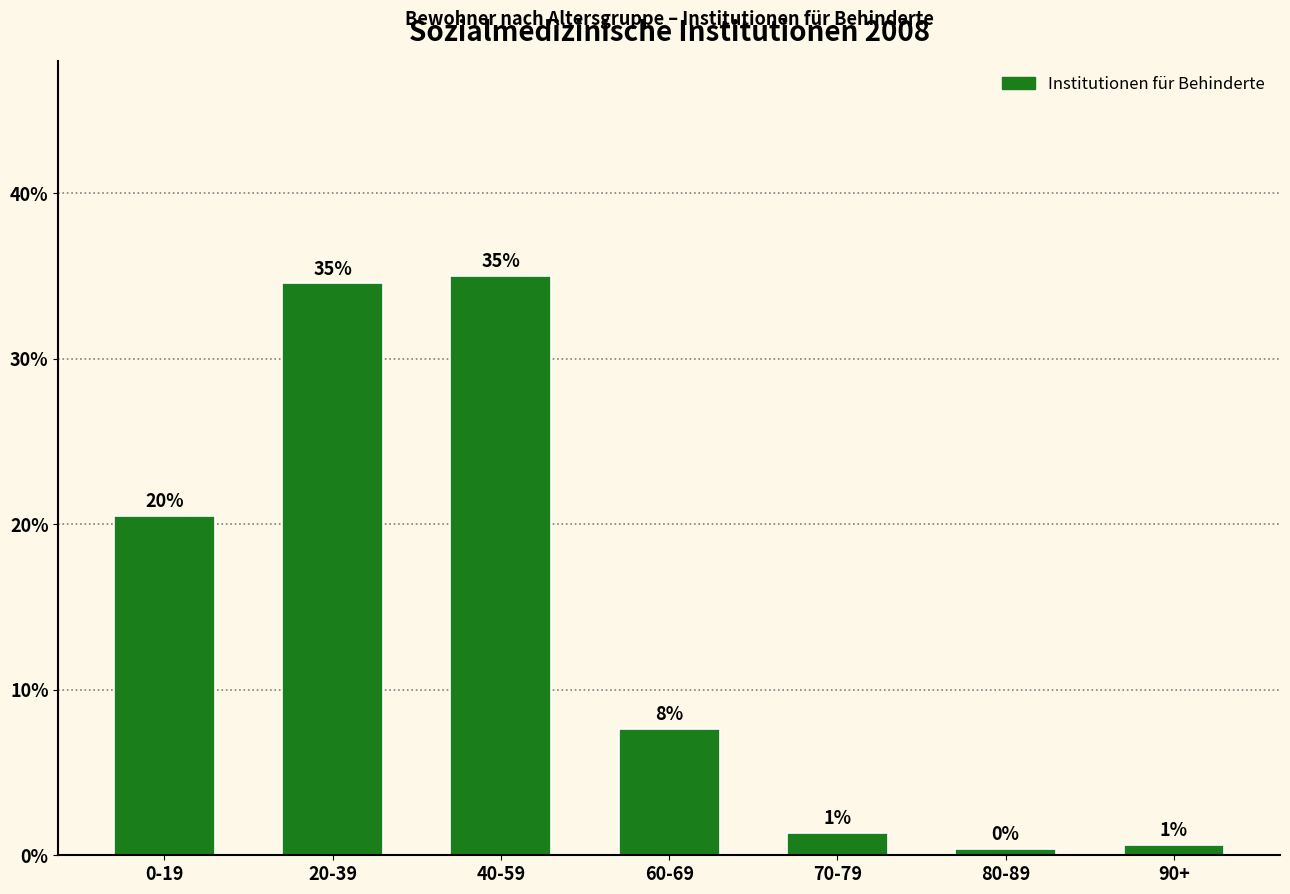

What is the value of the 2nd bar from the left?

34.5